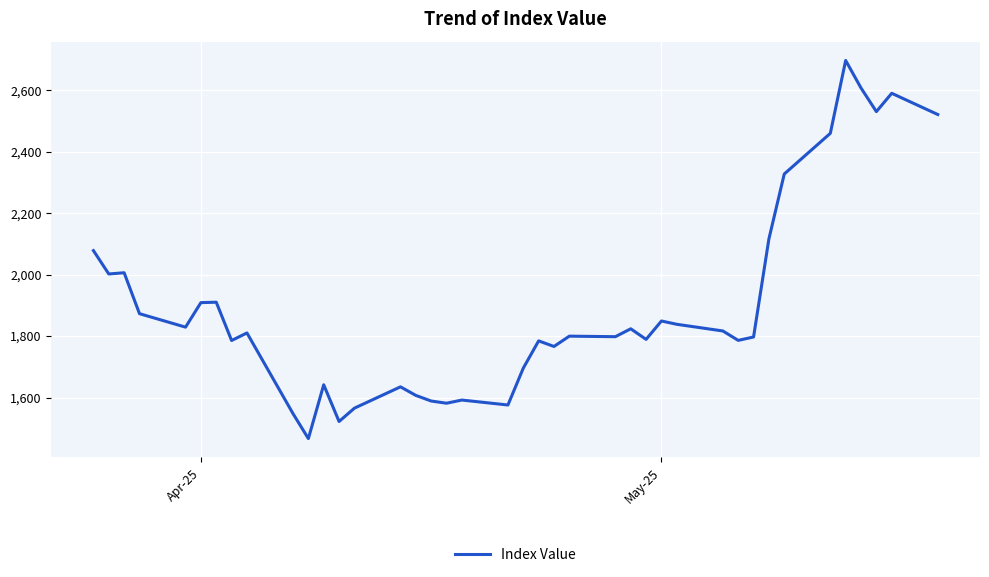

What is the minimum value shown in the chart?

1466.5